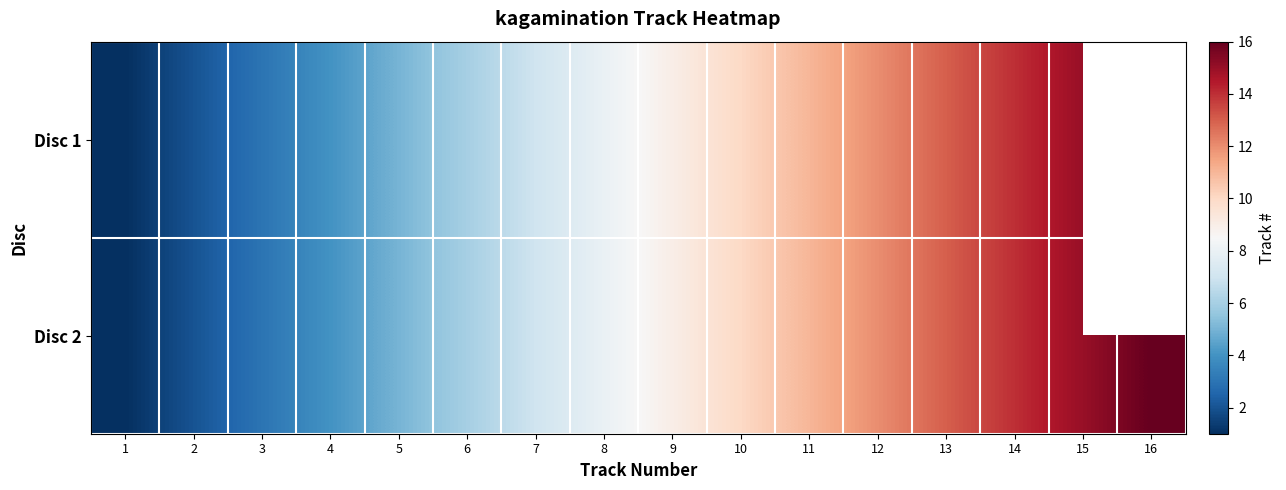

What is the difference between the maximum and minimum values in the Disc 1 series?

14.0